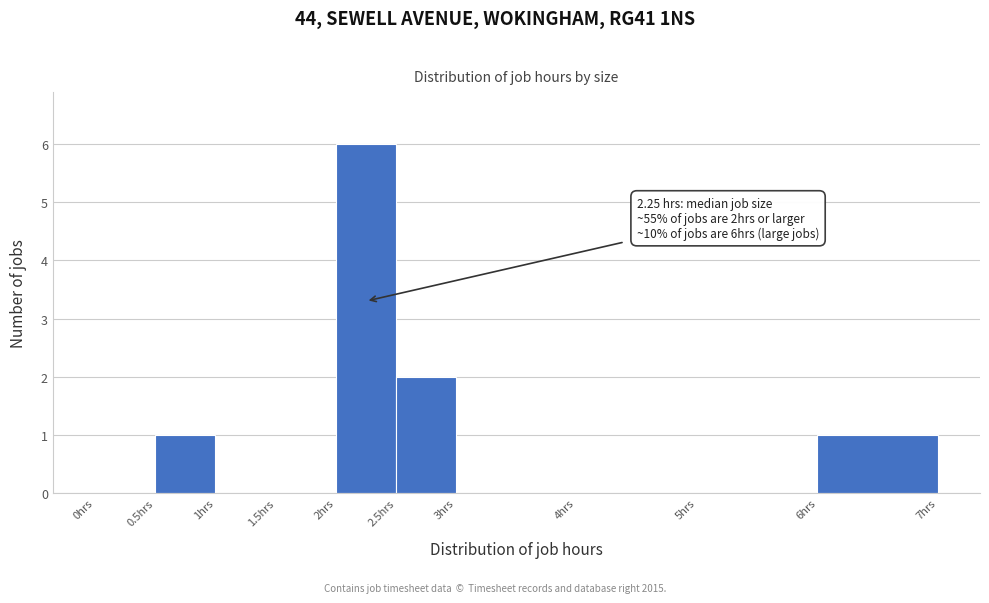

Over which range of the x-axis is the bar tallest?

2.0 to 2.5